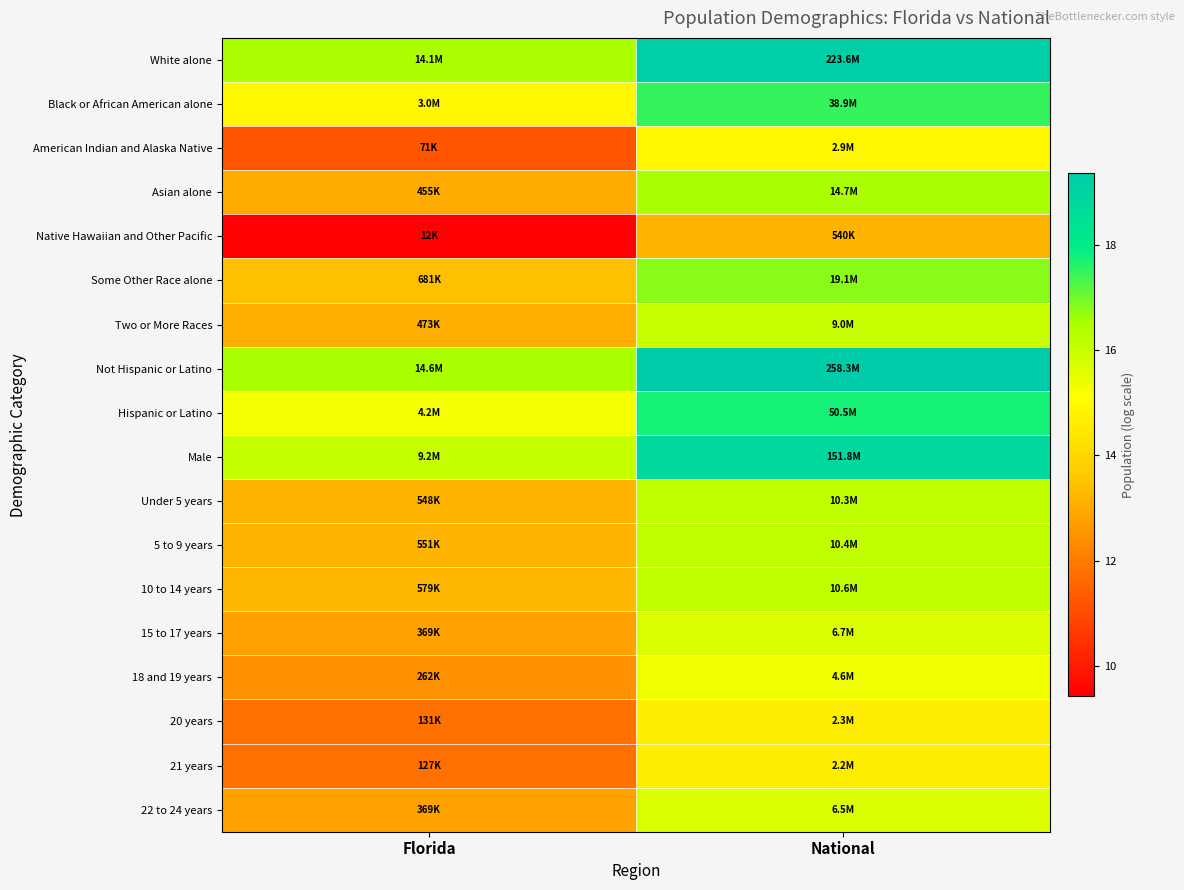

Count the number of data series in this chart.

18